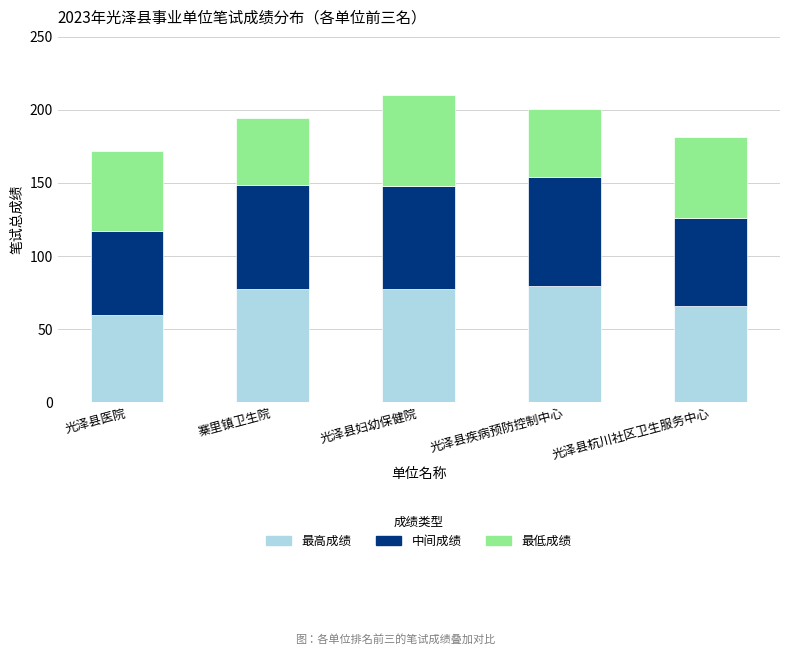

What is the maximum value for 最高成绩?

79.3